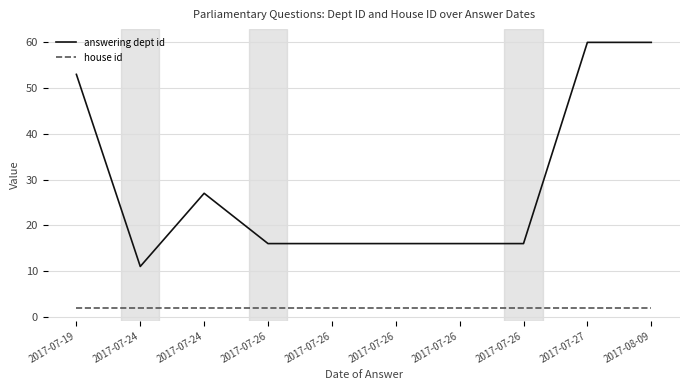

What are all the series names shown in the legend?

answering dept id, house id